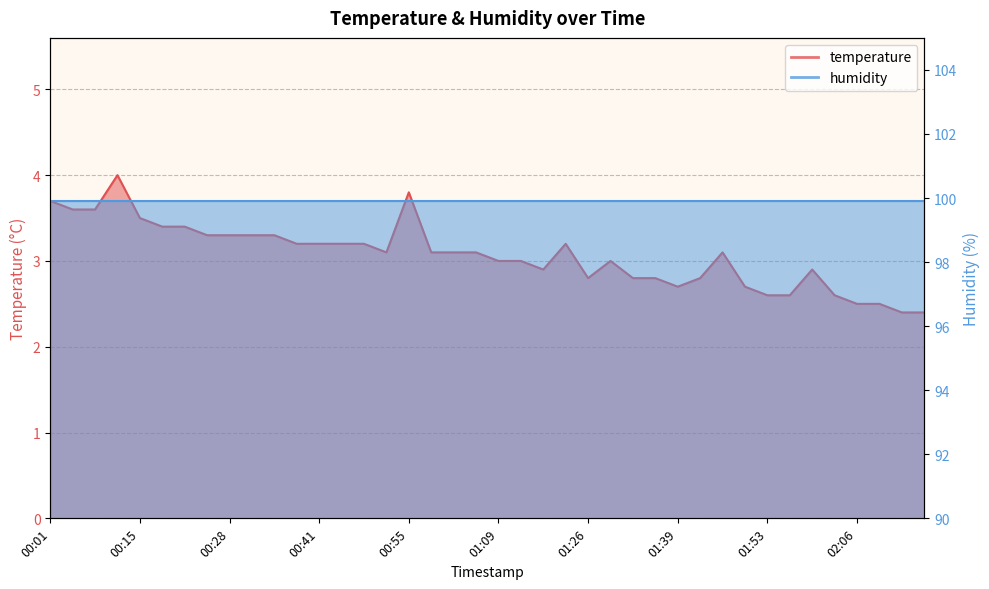

Reading left to right, transcribe all the data shown in this chart.

3.7	3.6	3.6	4.0	3.5	3.4	3.4	3.3	3.3	3.3	3.3	3.2	3.2	3.2	3.2	3.1	3.8	3.1	3.1	3.1	3.0	3.0	2.9	3.2	2.8	3.0	2.8	2.8	2.7	2.8	3.1	2.7	2.6	2.6	2.9	2.6	2.5	2.5	2.4	2.4